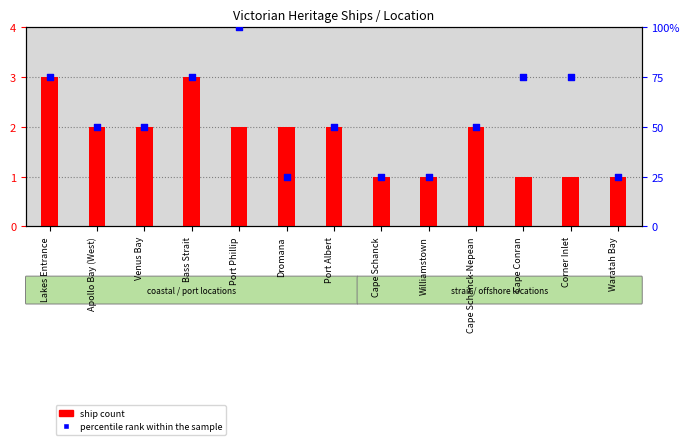

What is the total value across all series at Cape Schanck-Nepean?

52